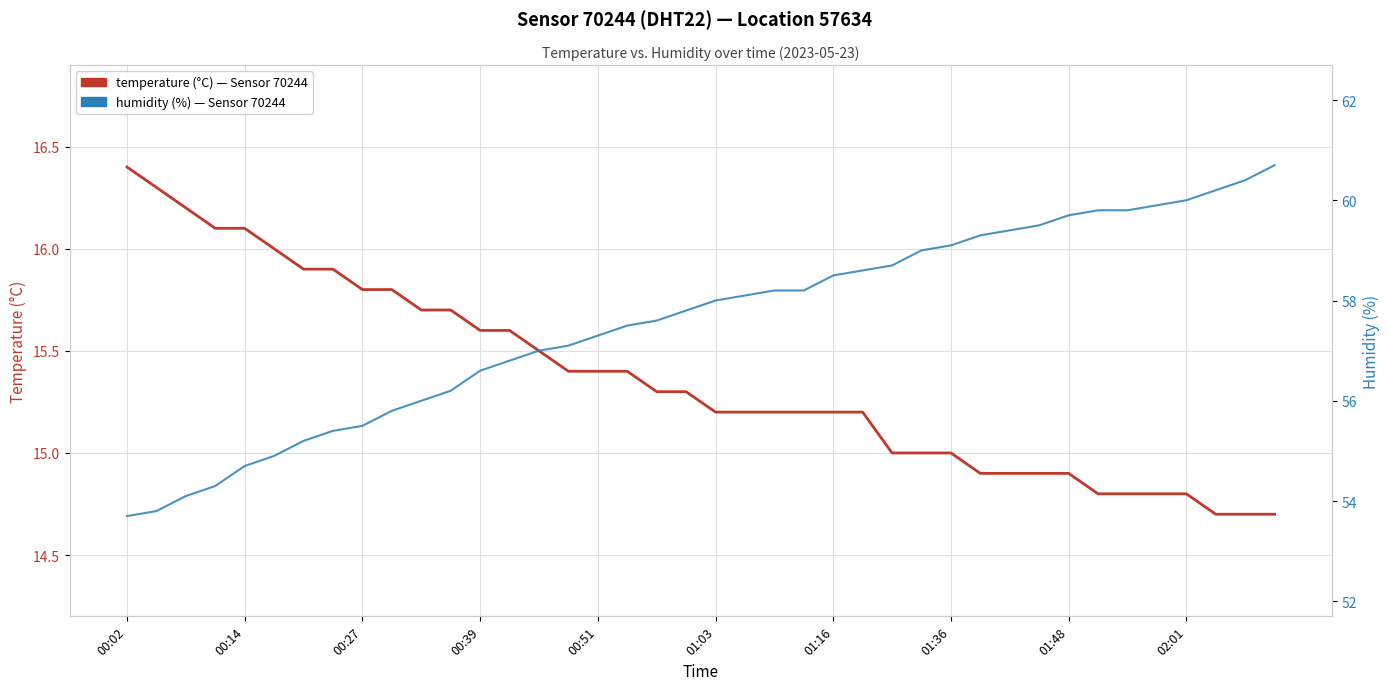

Where is temperature nearest to the value 15?

26